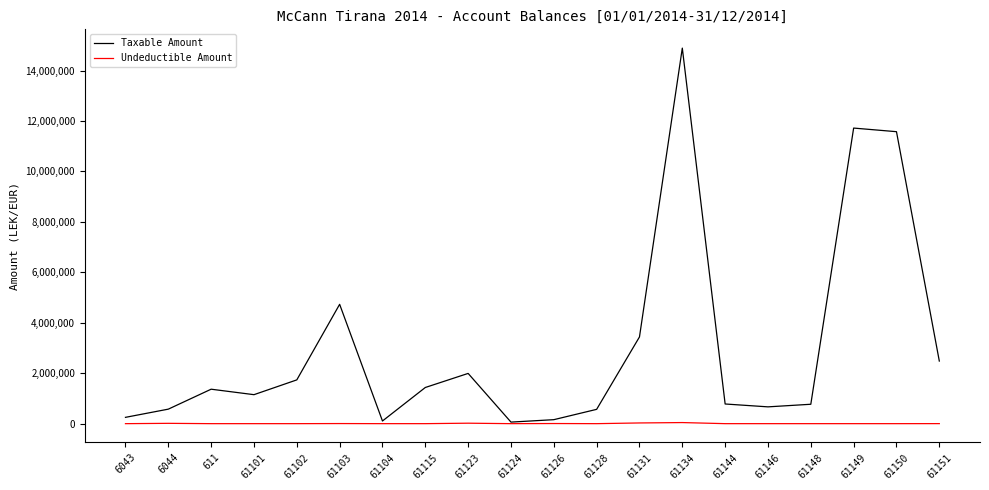

What position from the right is 61149?

3